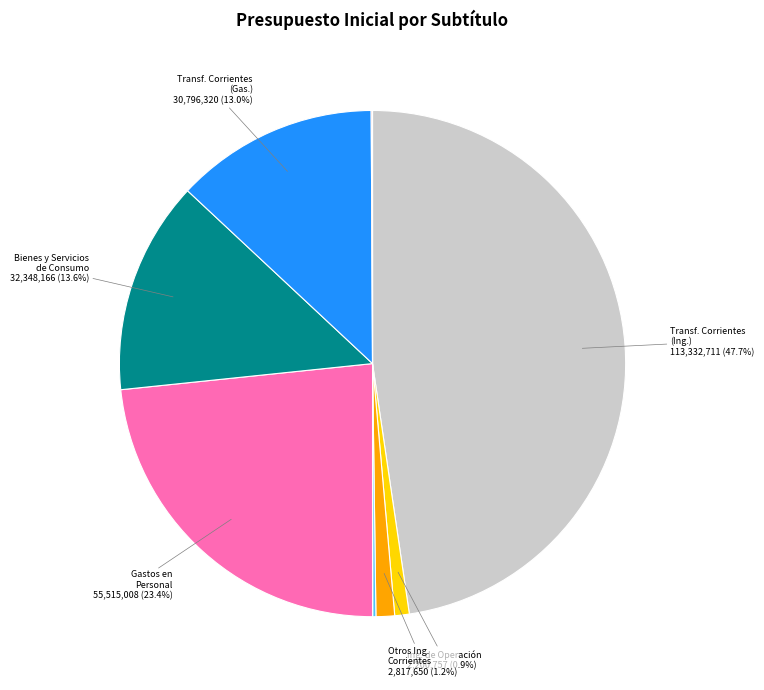

To the nearest percent, what is the difference between the largest and smallest slice percentages?

48%